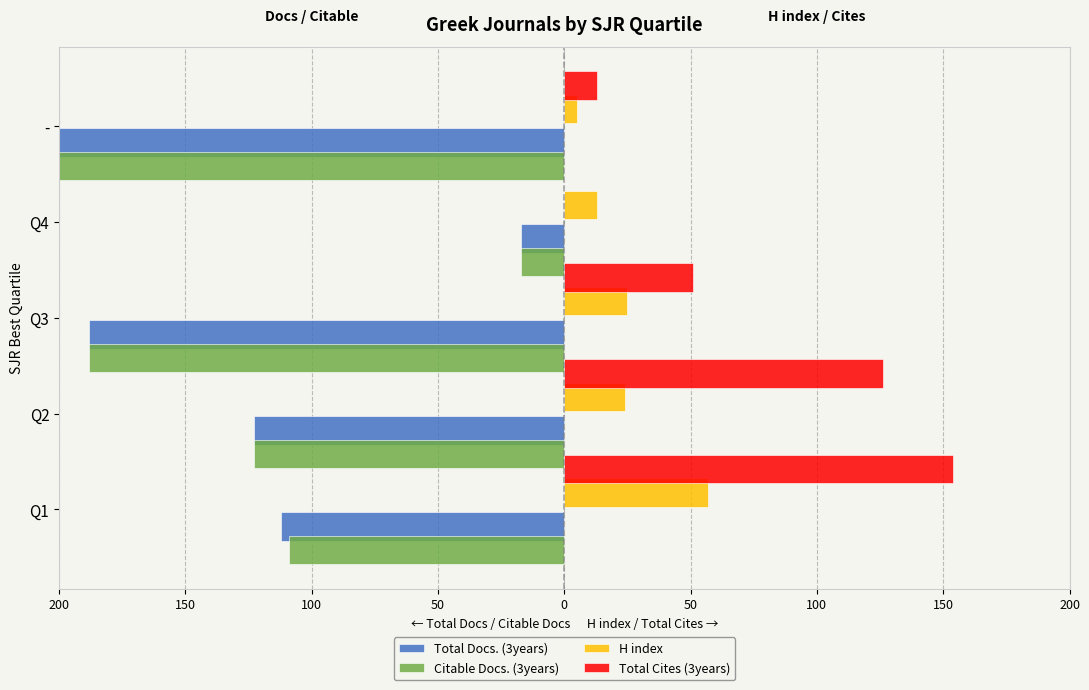

What is the difference between the highest and lowest values at Q1?

266